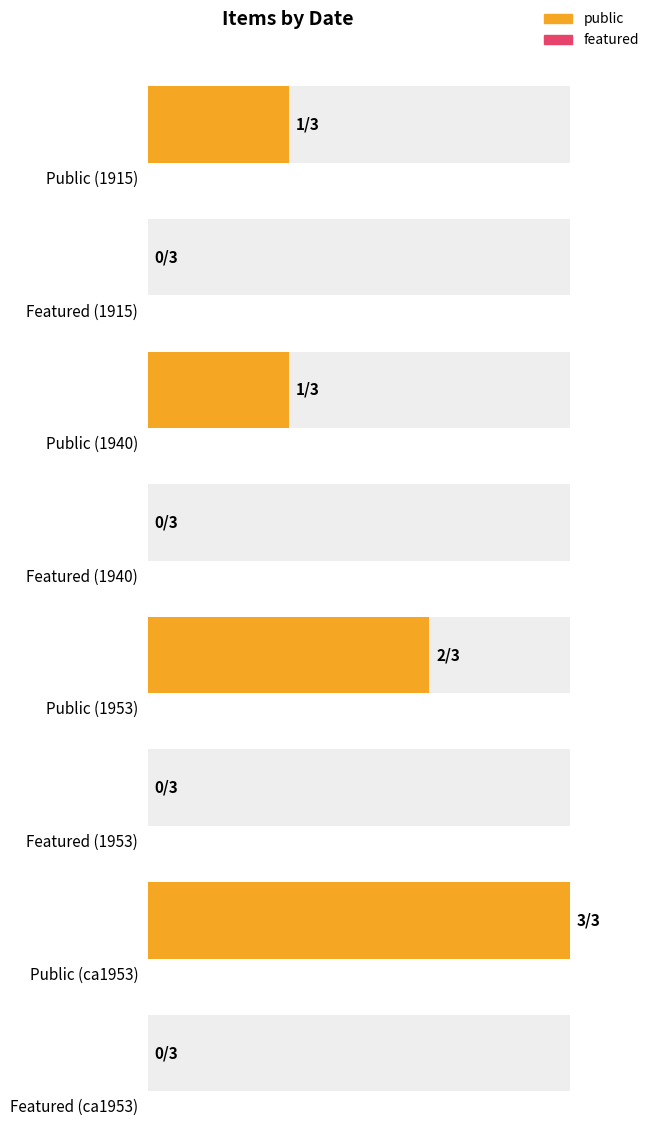

Which series has the largest total across all categories?

public